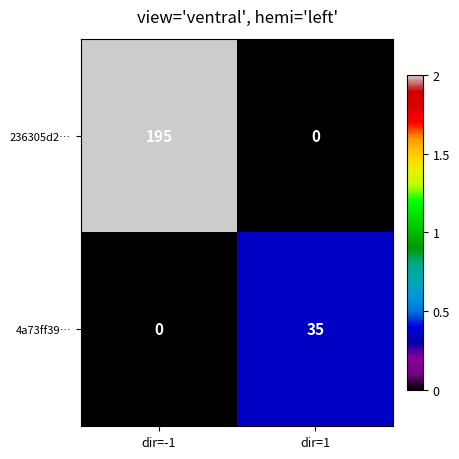

At which category does the chart reach its peak across all series?

dir=-1